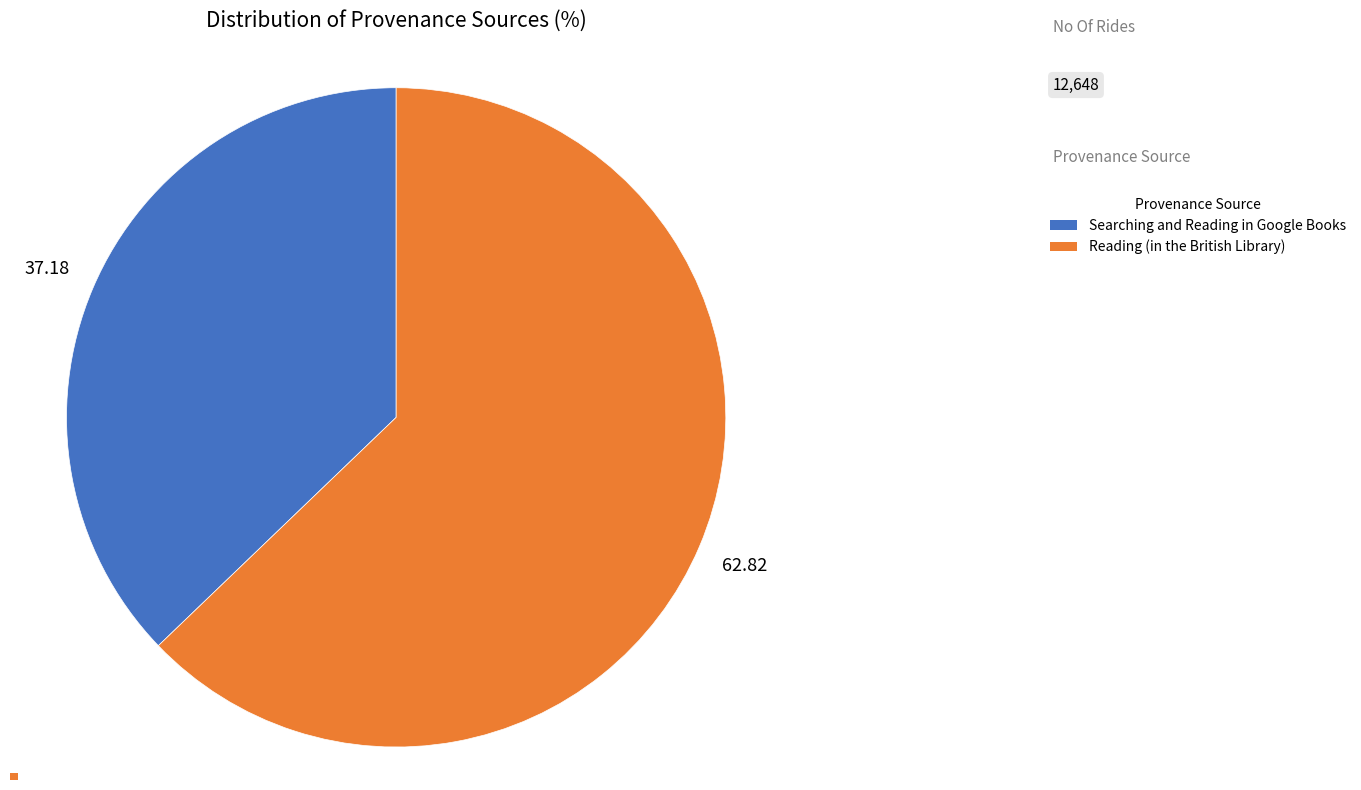

Does Searching and Reading in Google Books account for over 50% of the chart?

No